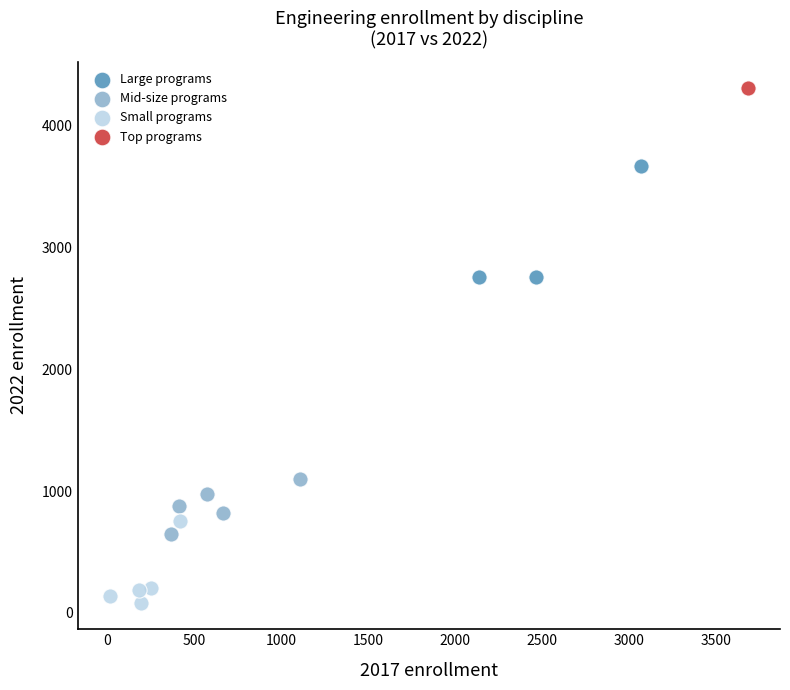

Which series reaches the minimum Y coordinate?

Small programs